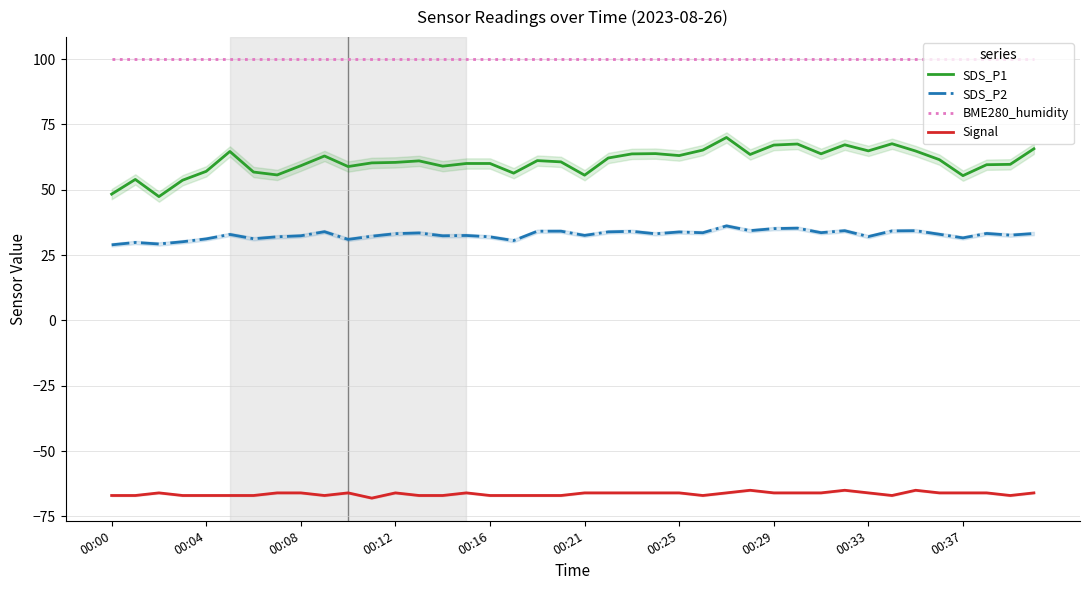

True or false: Signal and BME280_humidity intersect in this chart.

False